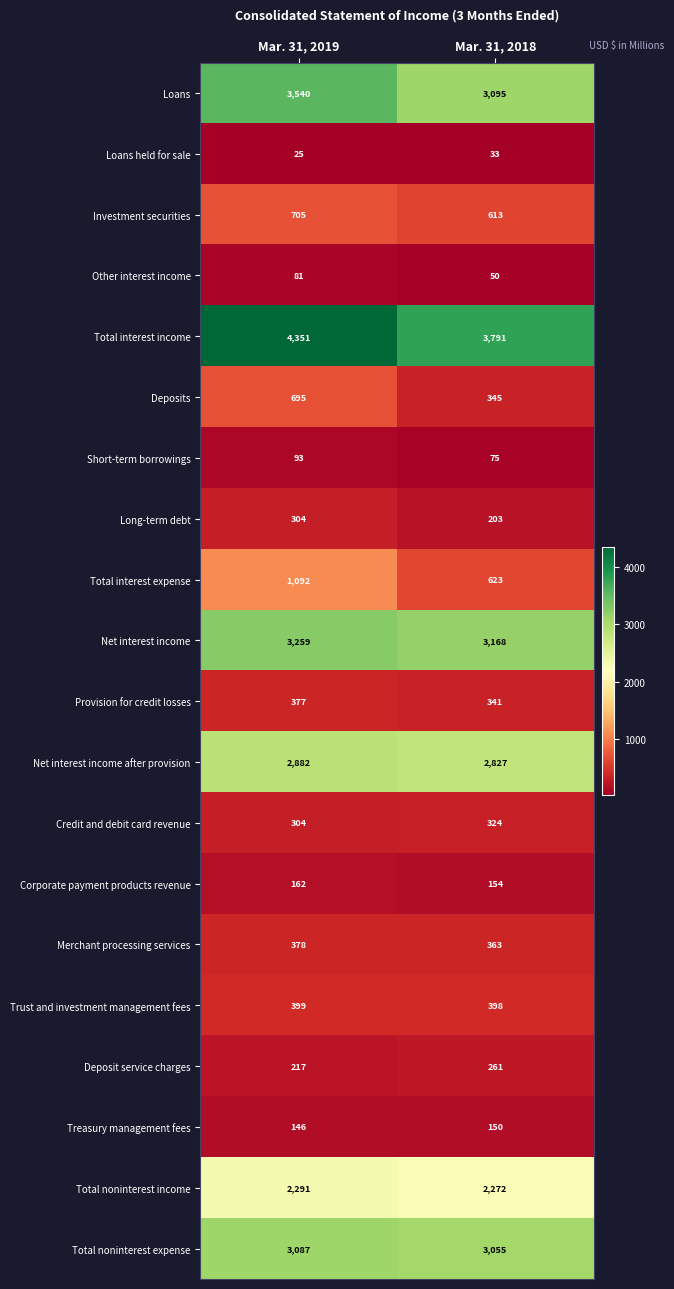

What is the minimum value shown in the chart?

25